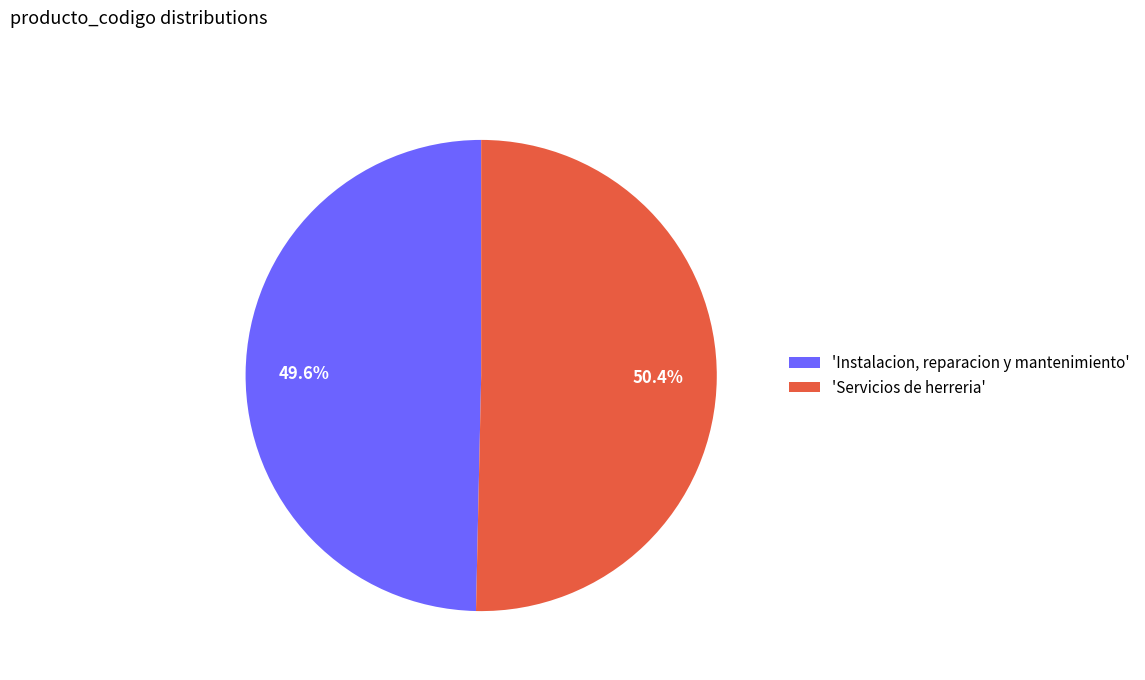

Is there any slice that represents more than half of the pie?

Yes